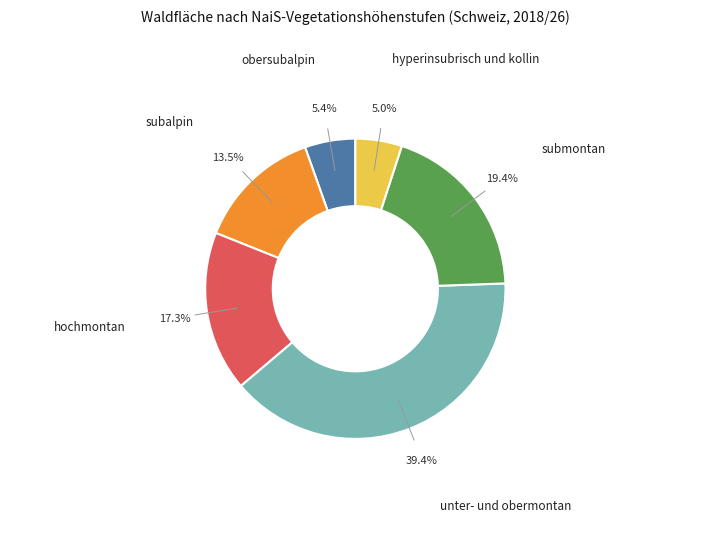

What percentage is NOT represented by hochmontan?

82.7%